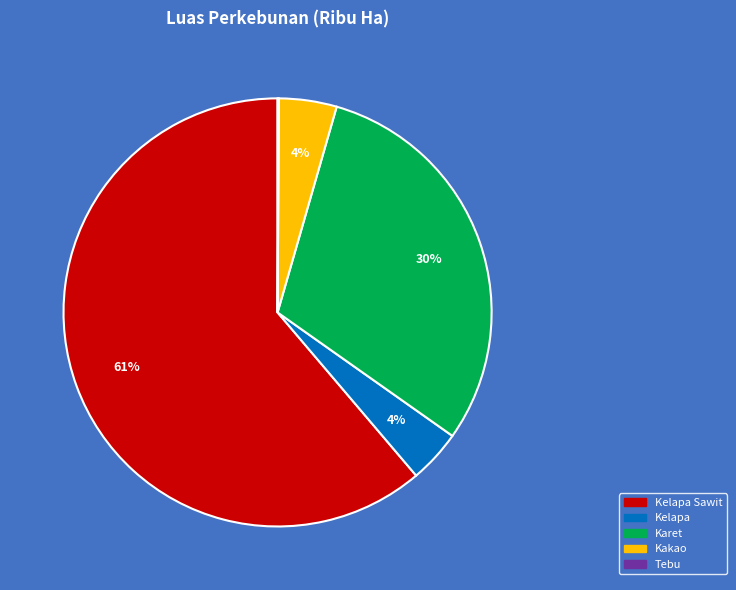

To the nearest percent, what is the average slice percentage?

20%